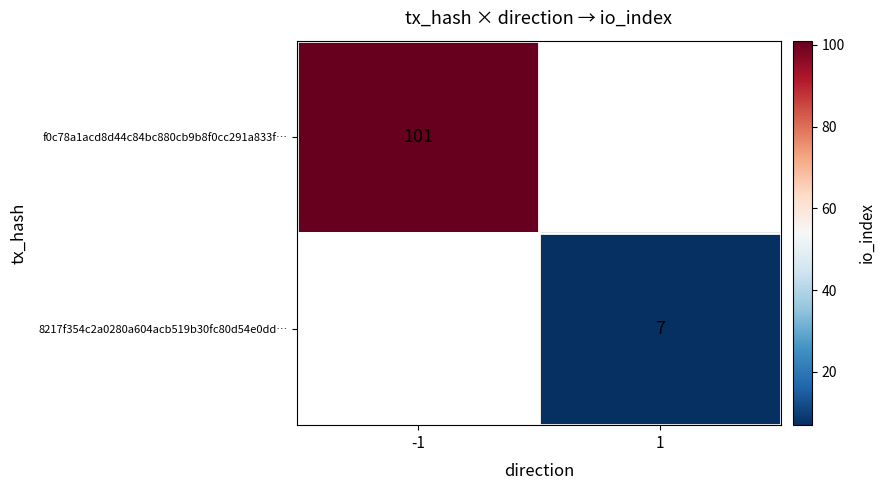

Is it true that 8217f354c2a0280a604acb519b30fc80d54e0dd… equals 2 at 1?

False